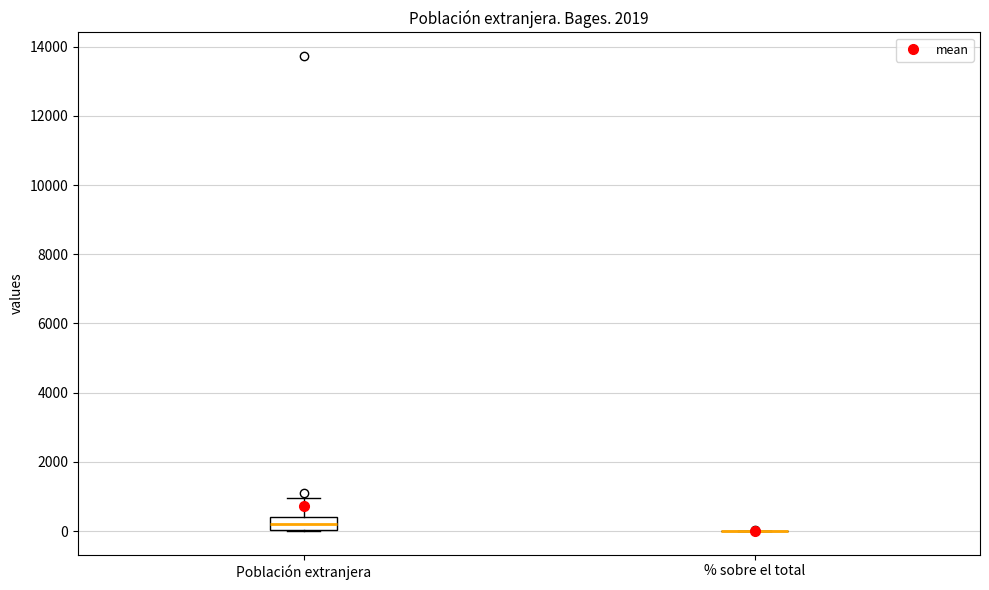

Reading left to right, read every box against the y-axis: the position of its median line, the range the box covers, and the ends of its whiskers. The values are not printed on the chart, so give them approximately, as read against the axis.

Población extranjera: median 200, box 0 to 400, whiskers 0 to 1000
% sobre el total: box collapsed to a line at 0, whiskers 0 to 0